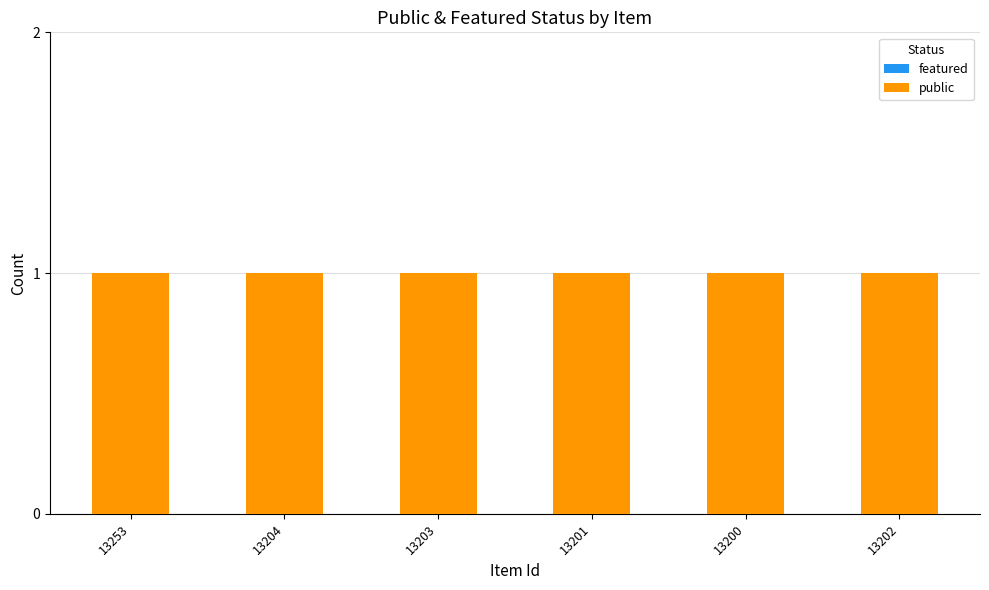

What is the sum of the public values at 13202 and 13204?

2